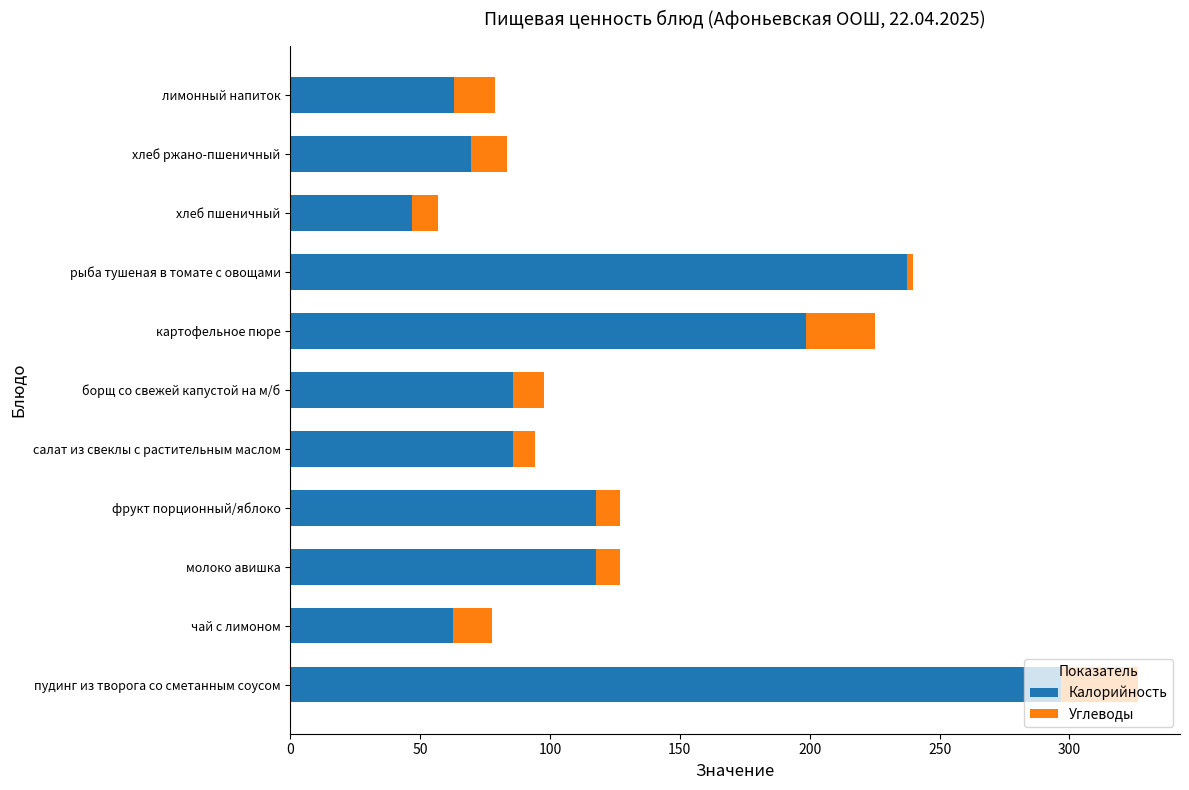

What is the lowest value of the Калорийность series?

46.9